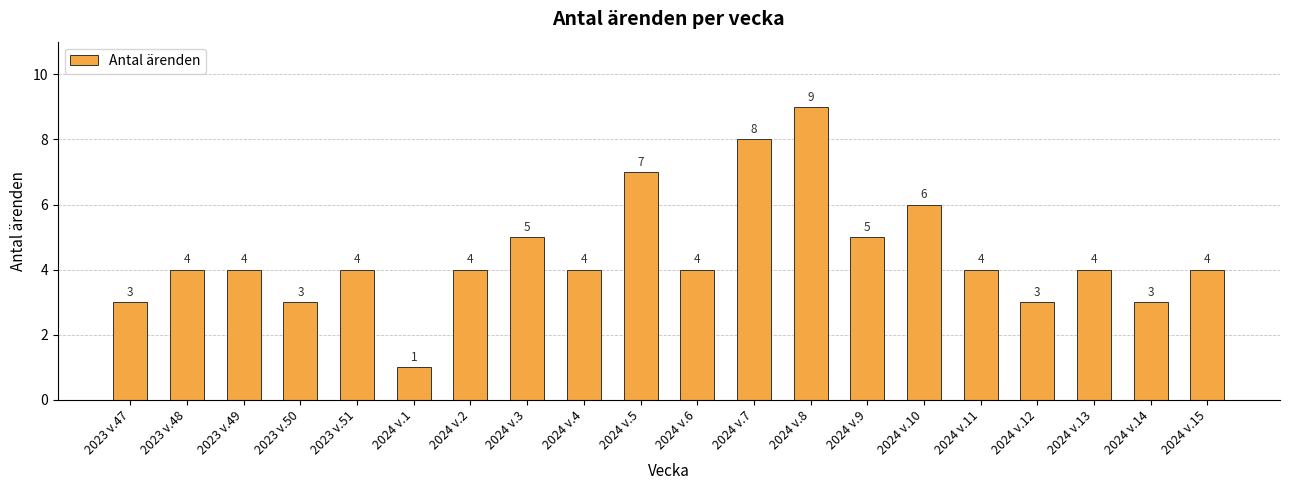

At which category does the chart reach its peak across all series?

2024 v.8